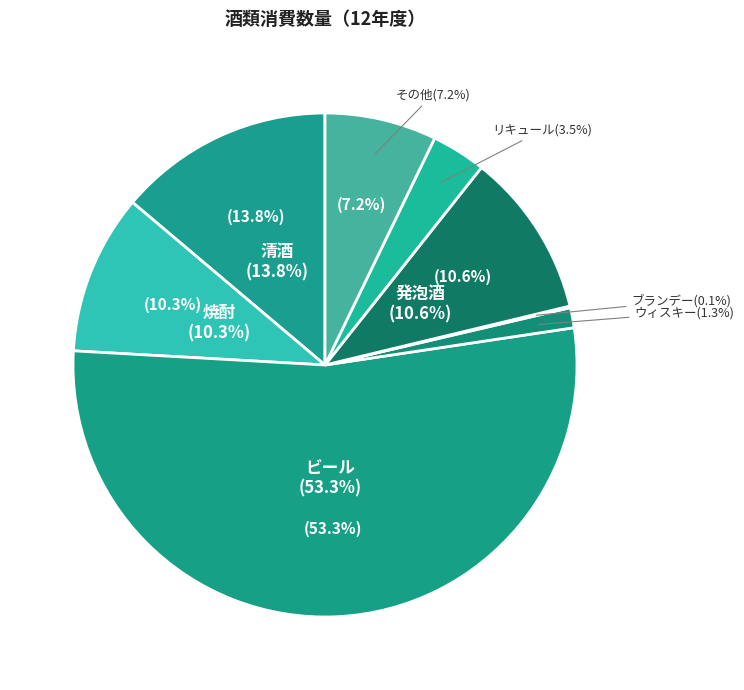

What is the total percentage of 発泡酒 and ビール?

63.8%